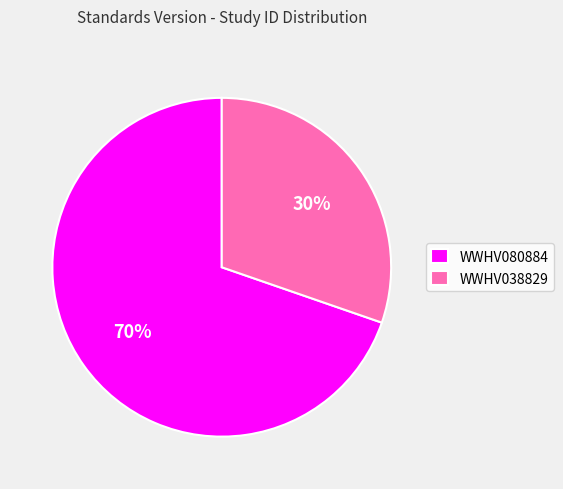

Count the number of slices in the pie.

2